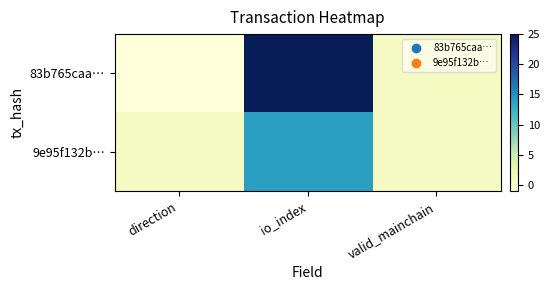

List the series in order of their overall mean, highest first.

83b765caa…, 9e95f132b…